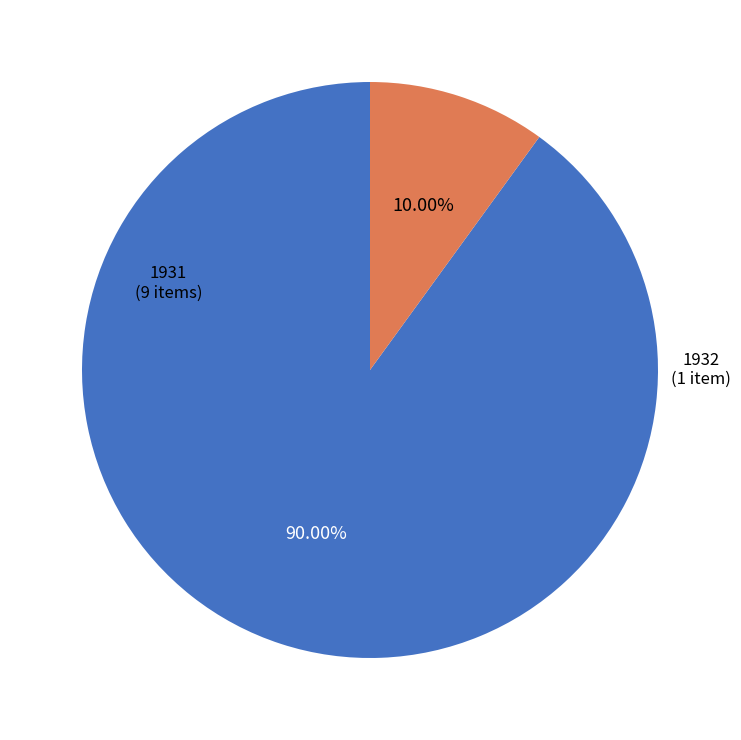

Is there any slice that represents more than half of the pie?

Yes